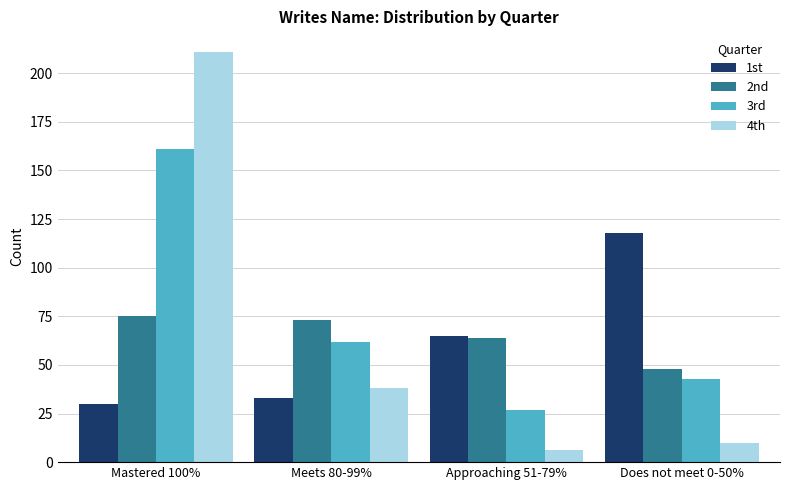

What is the highest value of the 2nd series?

75